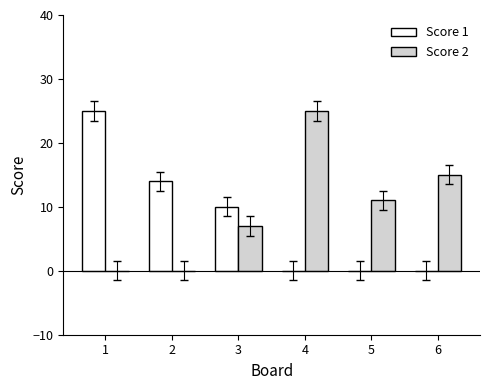

What is the total value across all series at 4?

25